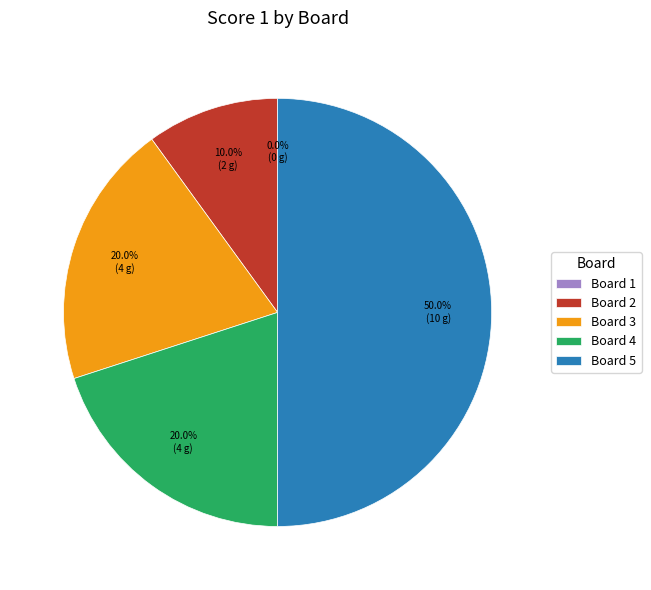

To the nearest percent, what is the average slice percentage?

20%